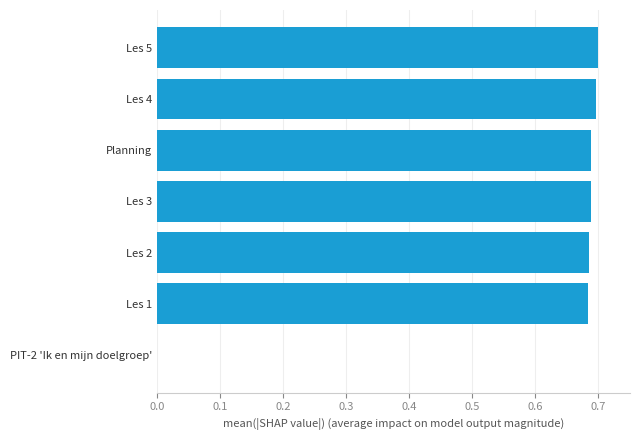

Which has a higher value, Les 1 or PIT-2 'Ik en mijn doelgroep'?

Les 1